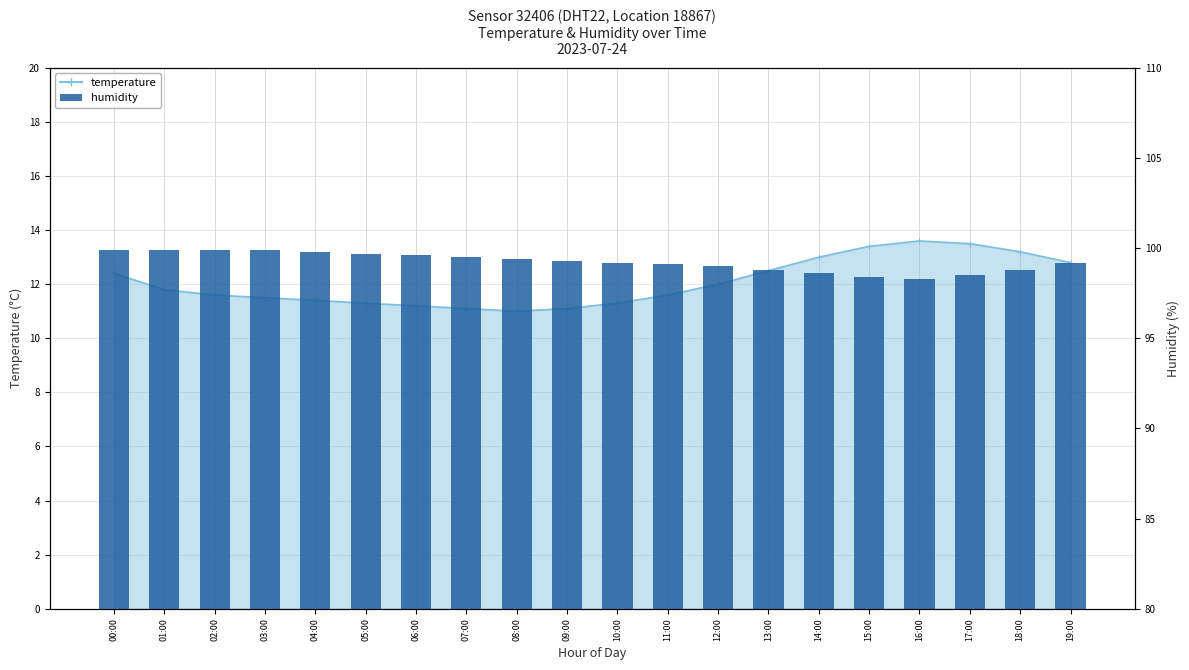

What is the ratio of the value at 10:00 to the value at 06:00?

1.0